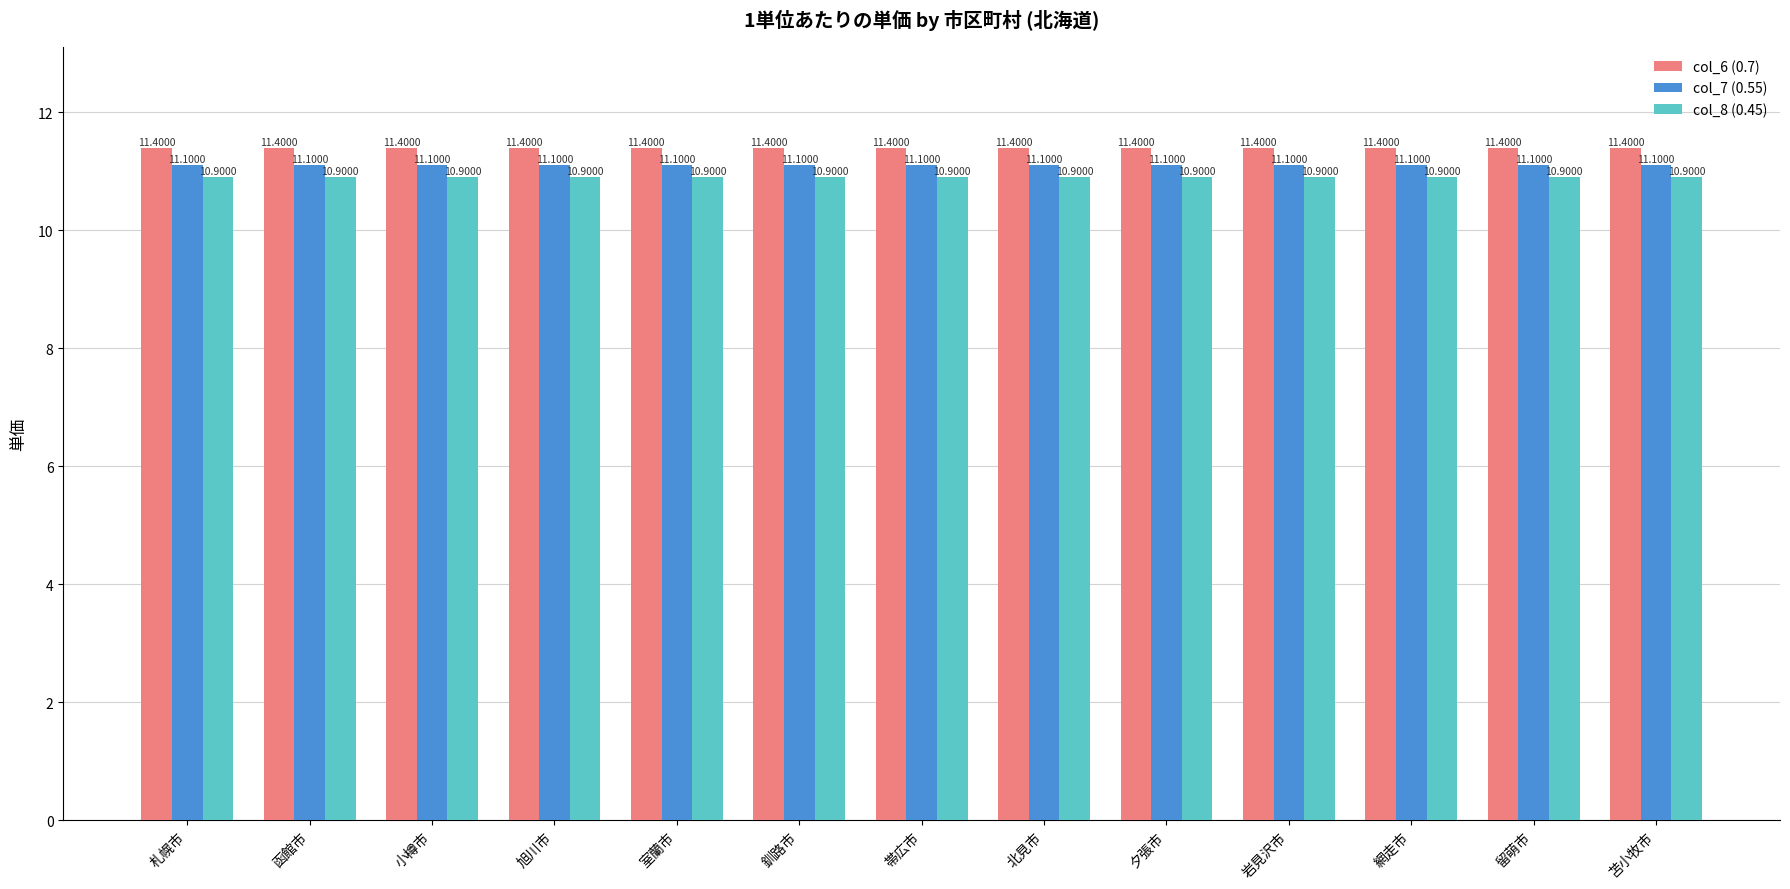

What is the total value across all series at 留萌市?

33.4